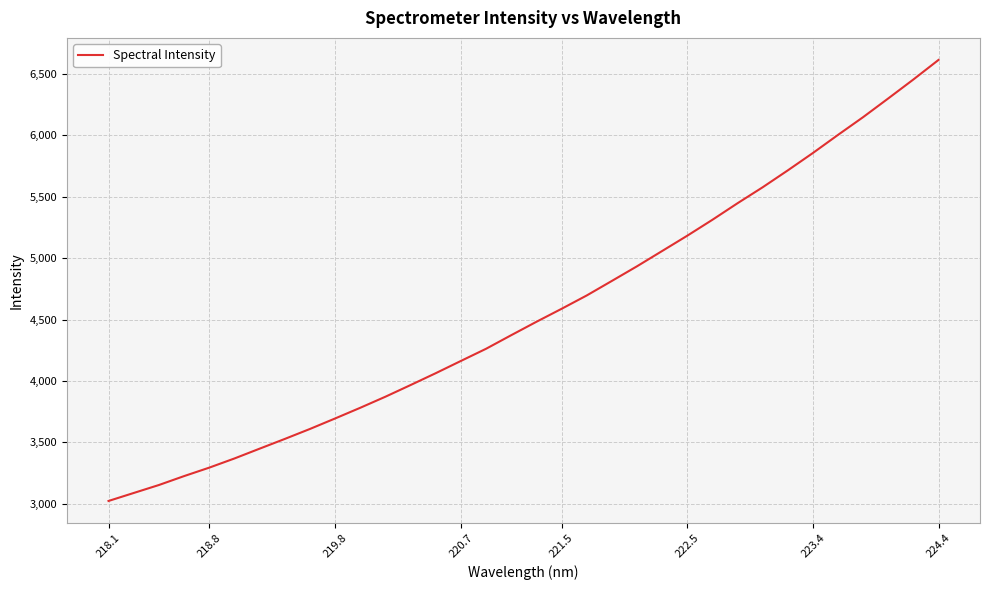

What is the maximum value shown in the chart?

6613.7